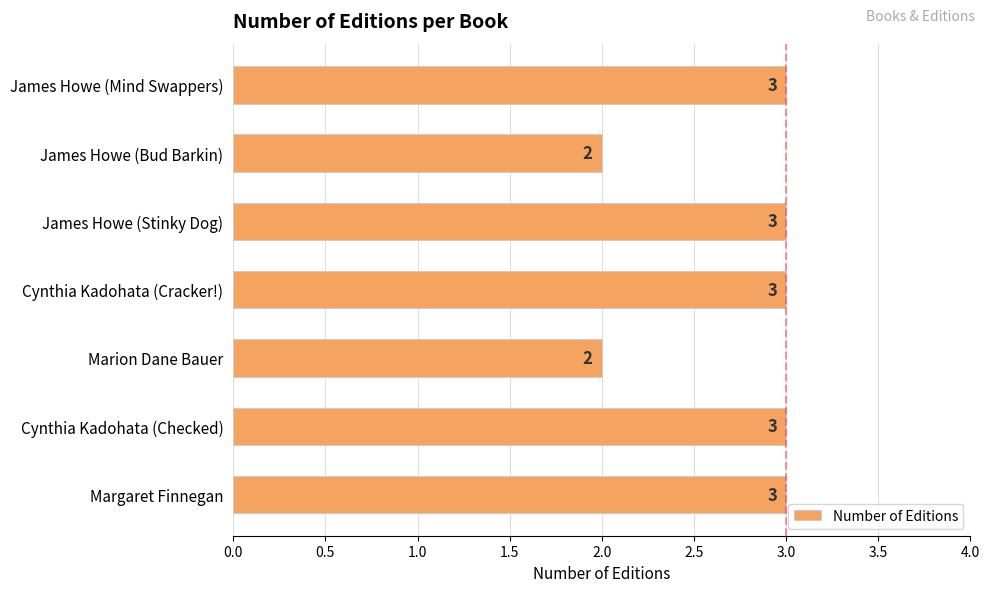

What is the sum of all values?

19